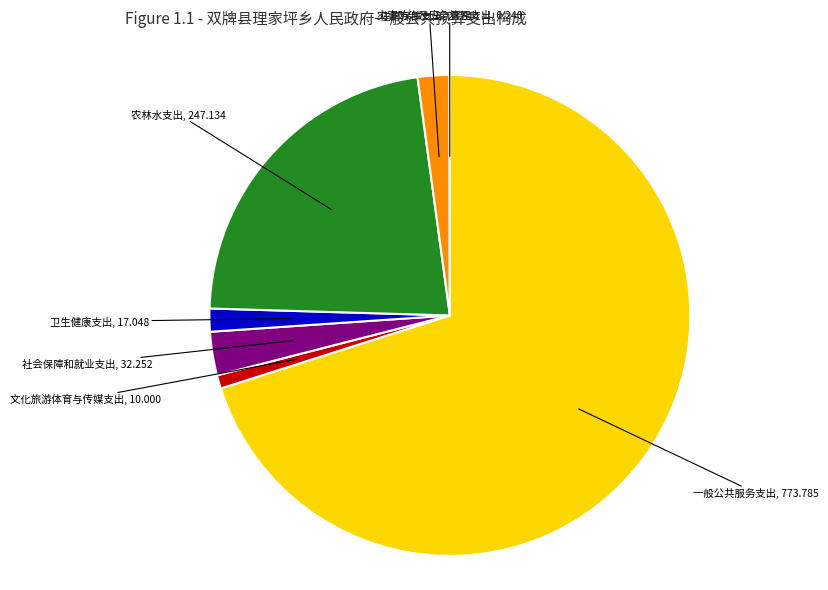

Do 社会保障和就业支出 and 文化旅游体育与传媒支出 together represent more than half of the pie?

No